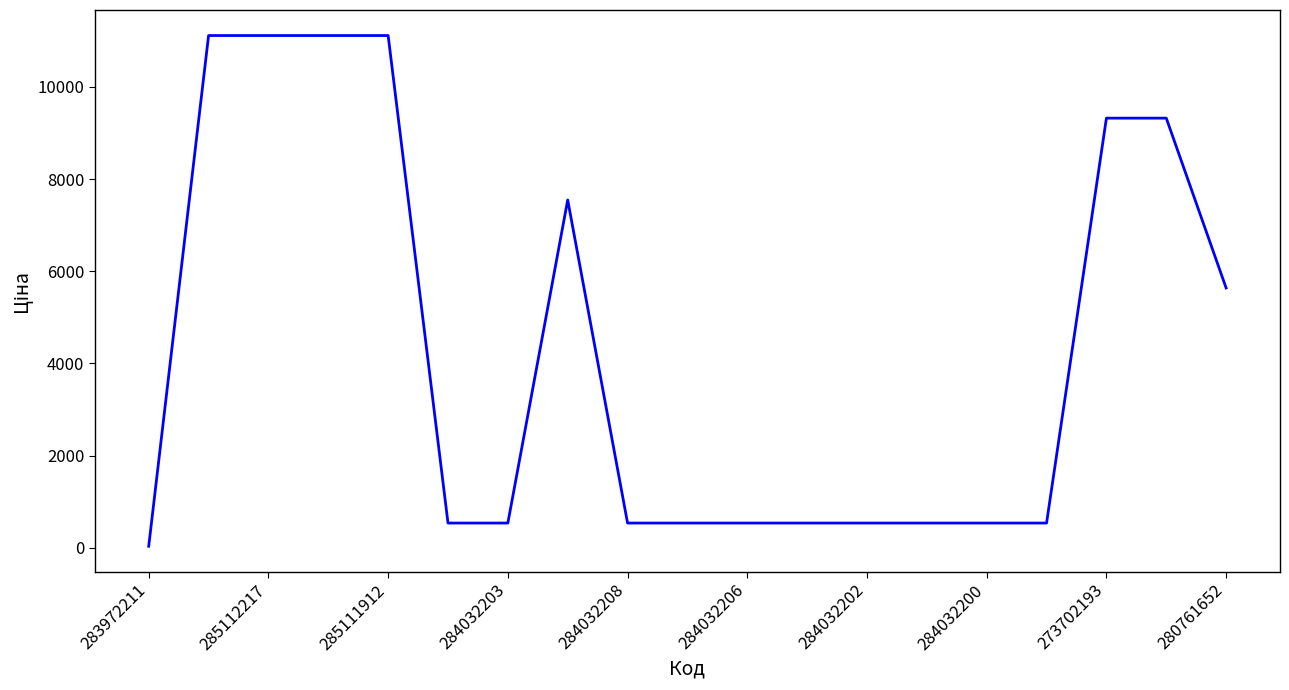

What is the maximum value shown in the chart?

11113.6